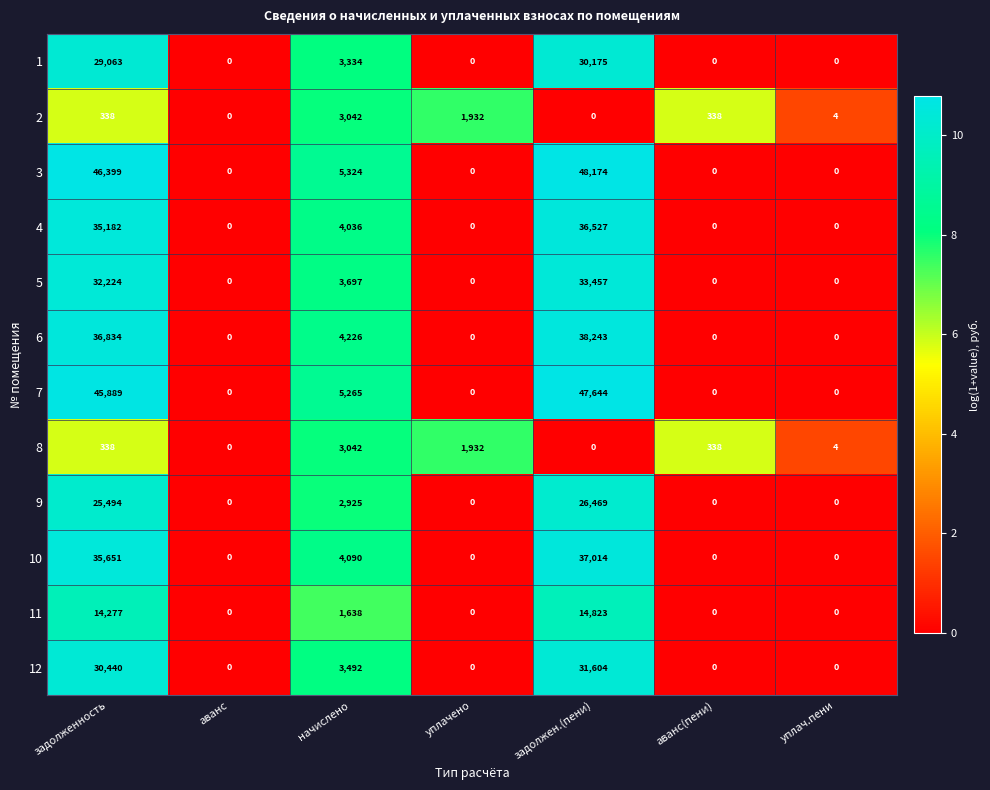

At which category does the chart reach its peak across all series?

задолжен.(пени)